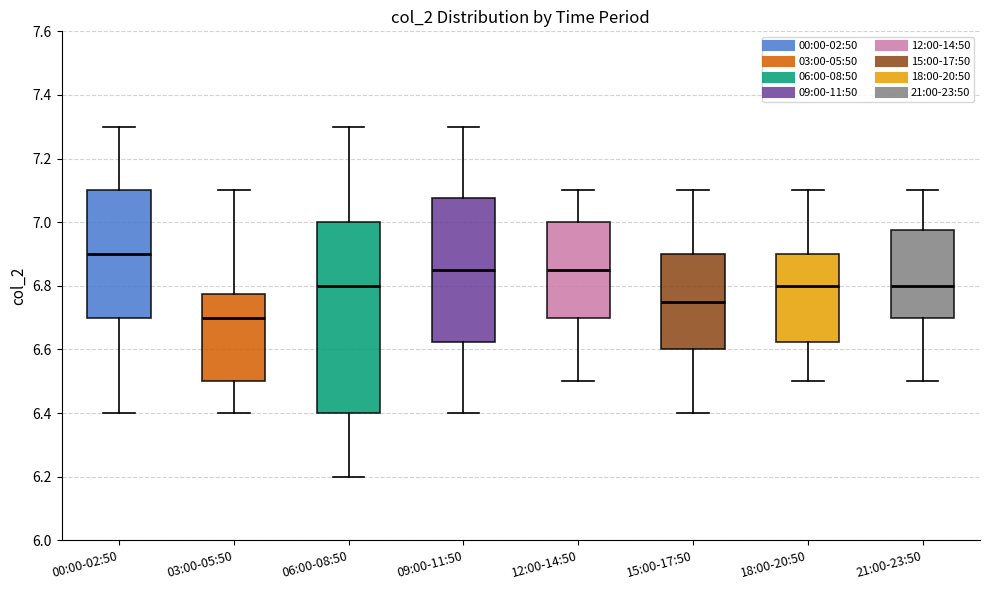

Which box's median line is the highest?

00:00-02:50